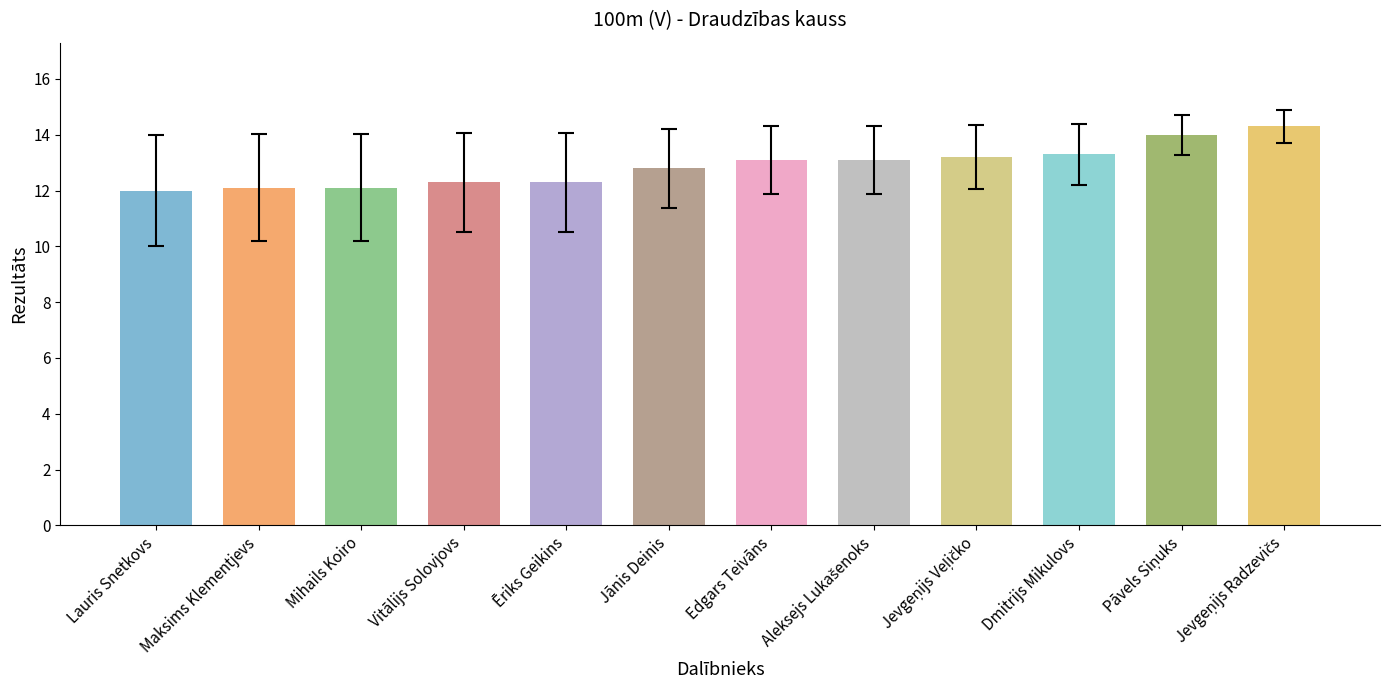

What is the maximum value shown in the chart?

14.3